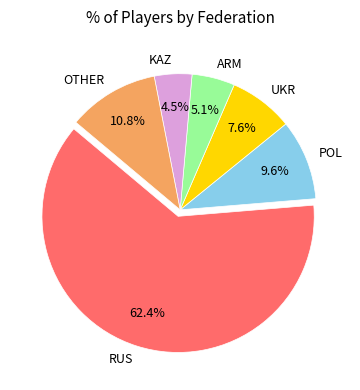

Approximately how many times larger is the value at UKR compared to KAZ?

1.7